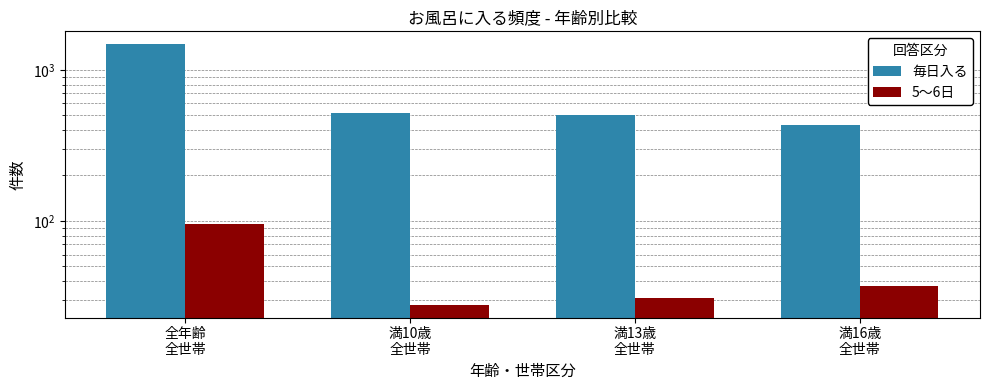

What are all the series names shown in the legend?

毎日入る, 5～6日